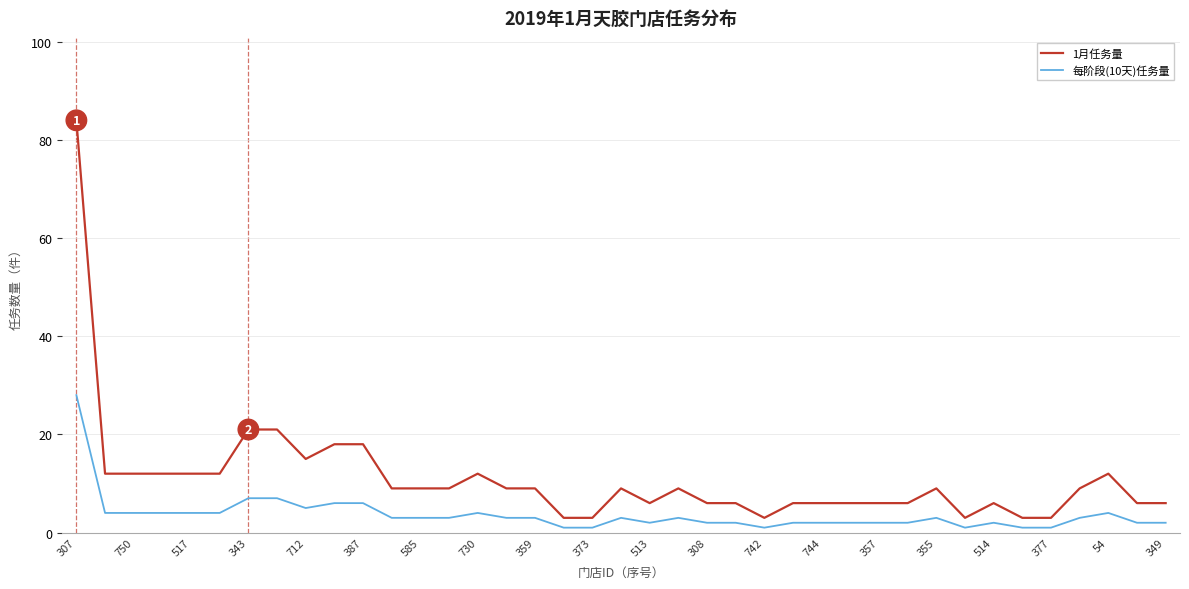

Which series has the largest total across all categories?

1月任务量